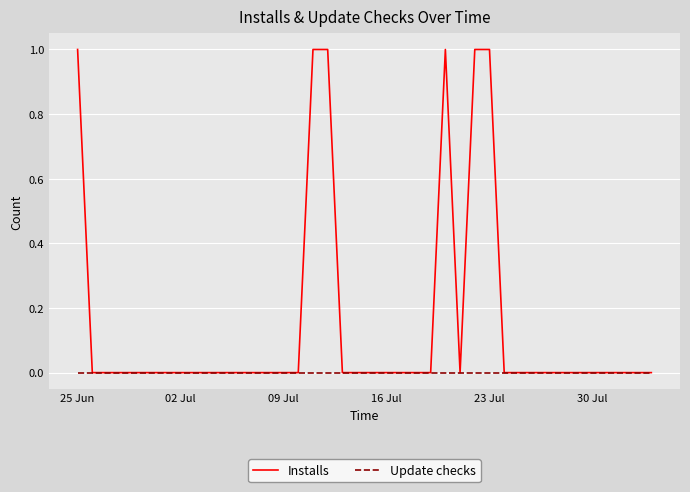

List the series in order of their overall mean, lowest first.

Update checks, Installs